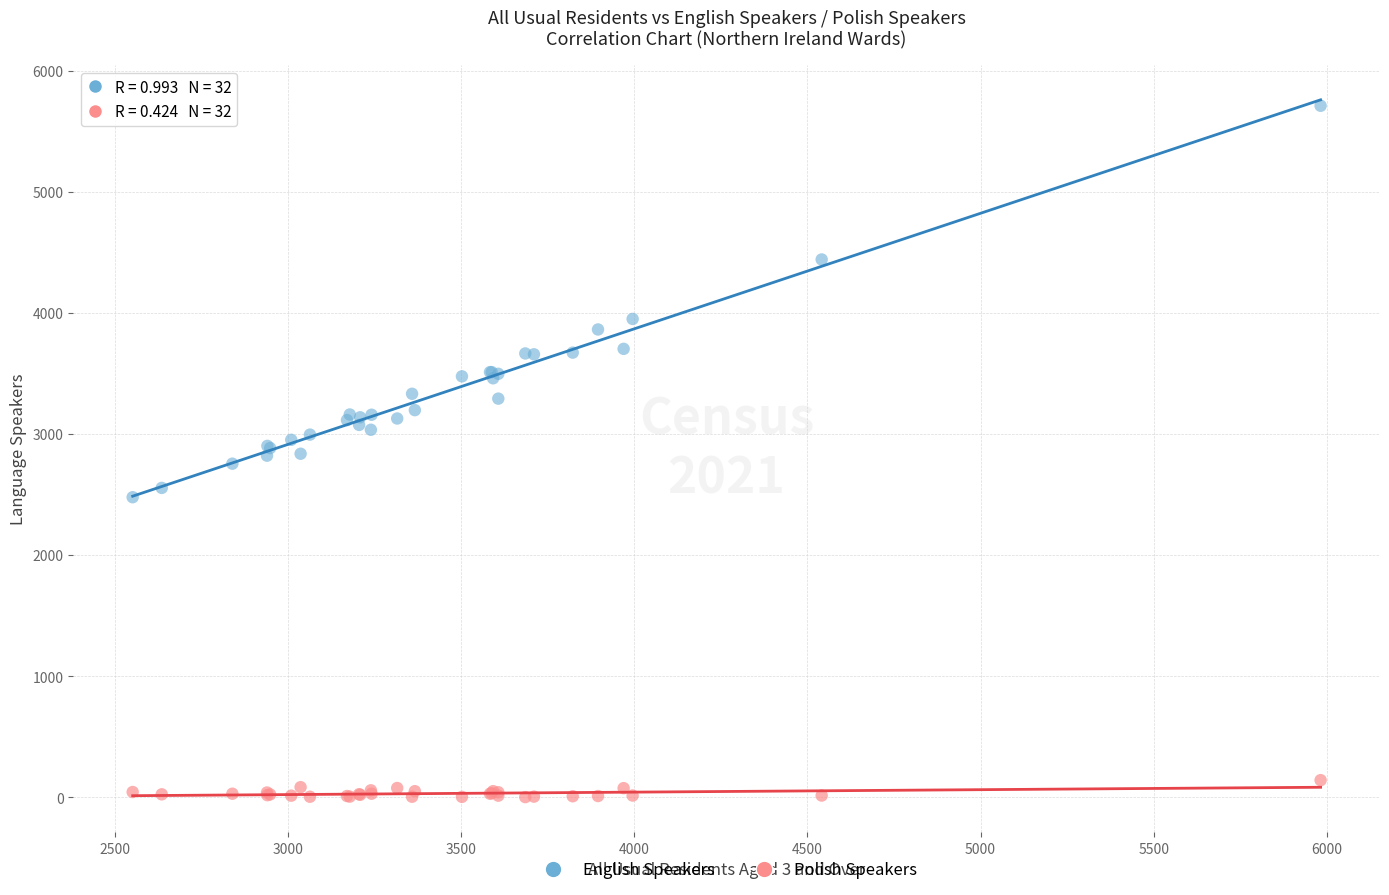

In the English Speakers series, what Y value is closest to 4093?

3949